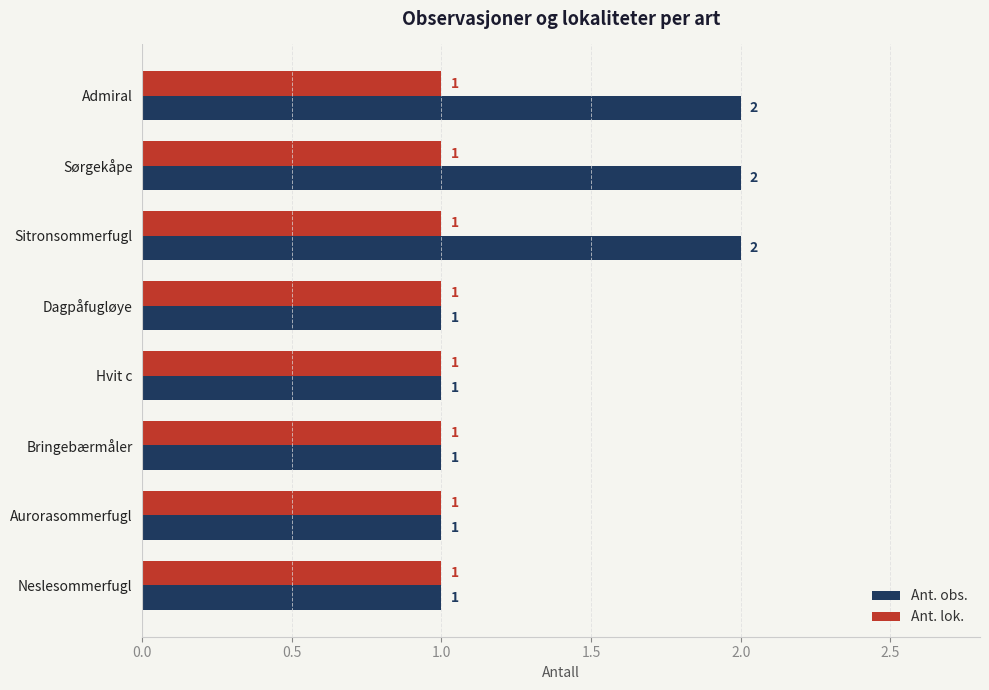

What is the total value across all series at Sitronsommerfugl?

3